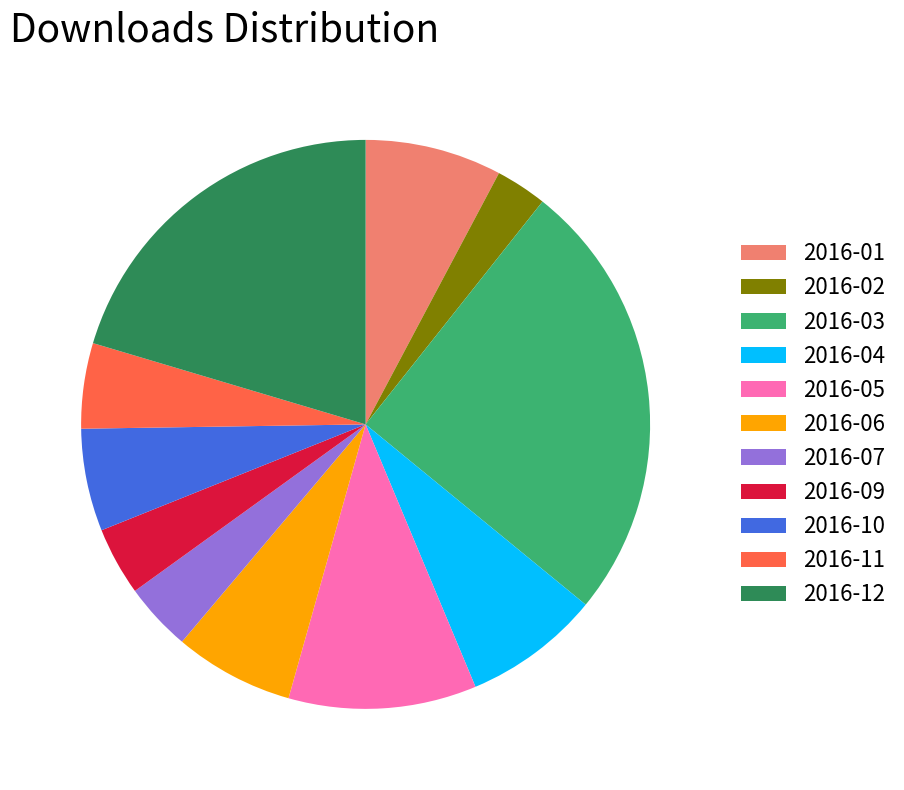

How many slices are in this pie chart?

11